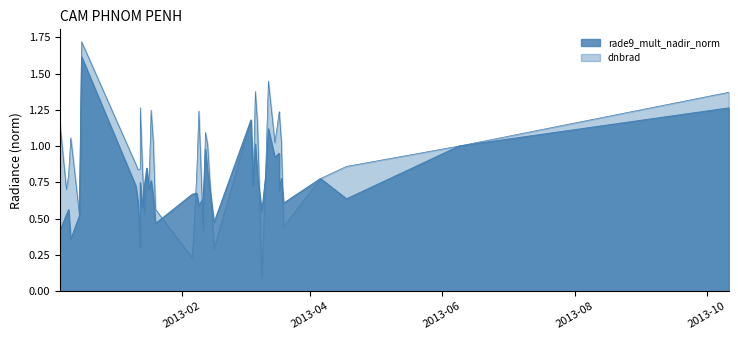

How many points are lower than both their immediate neighbors (excluding endpoints)?

13